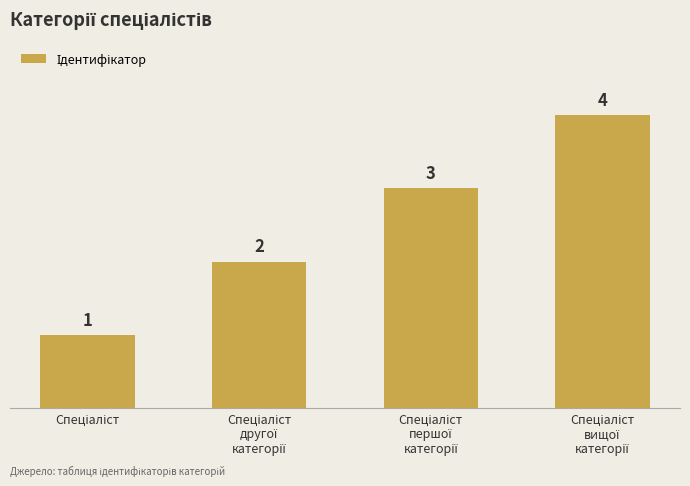

What is the difference between the maximum and minimum values?

3